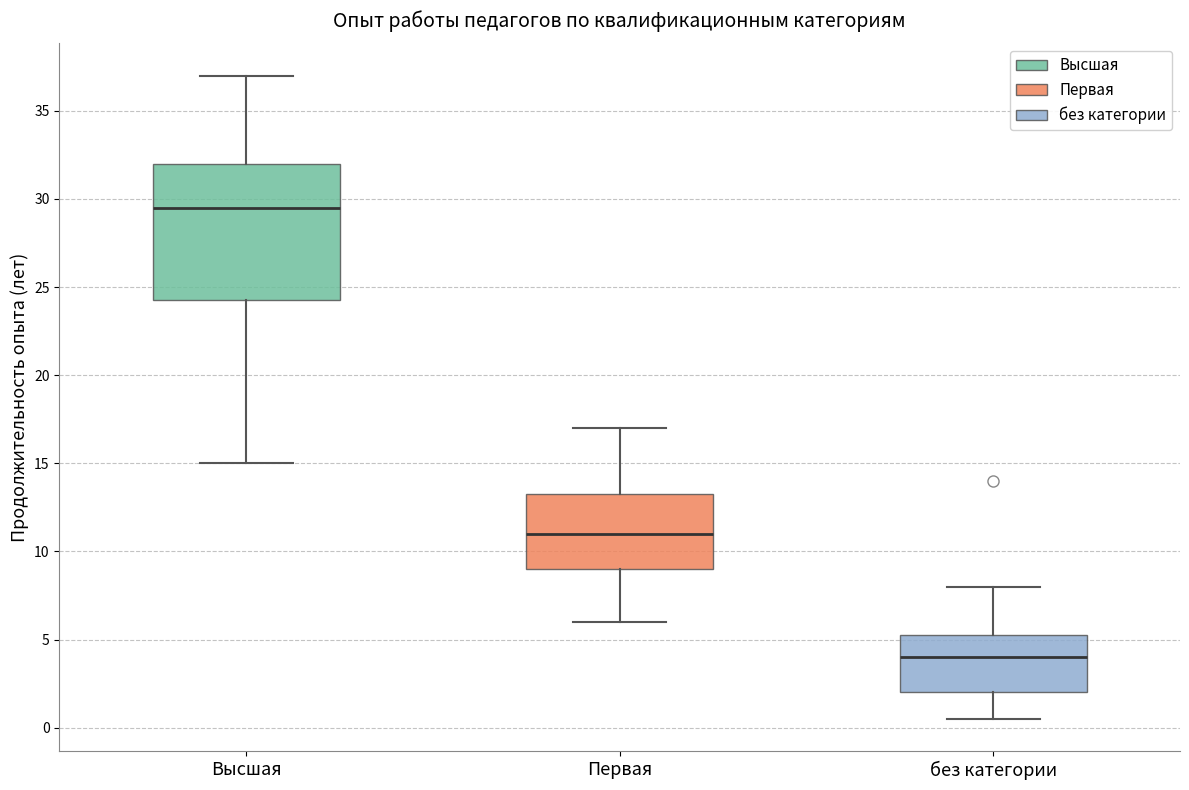

Reading left to right, transcribe this box plot: for each box, give where its median line is, the range the box spans, and where its two whiskers end, as read against the y-axis. The values are not printed on the chart, so give them approximately, as read against the axis.

Высшая: median 29.5, box 24.5 to 32.0, whiskers 15.0 to 37.0
Первая: median 11.0, box 9.0 to 13.5, whiskers 6.0 to 17.0
без категории: median 4.0, box 2.0 to 5.5, whiskers 0.5 to 8.0